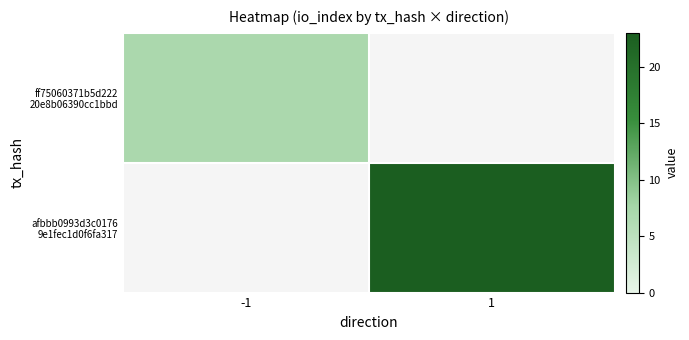

Between -1 and 1, which is larger?

1